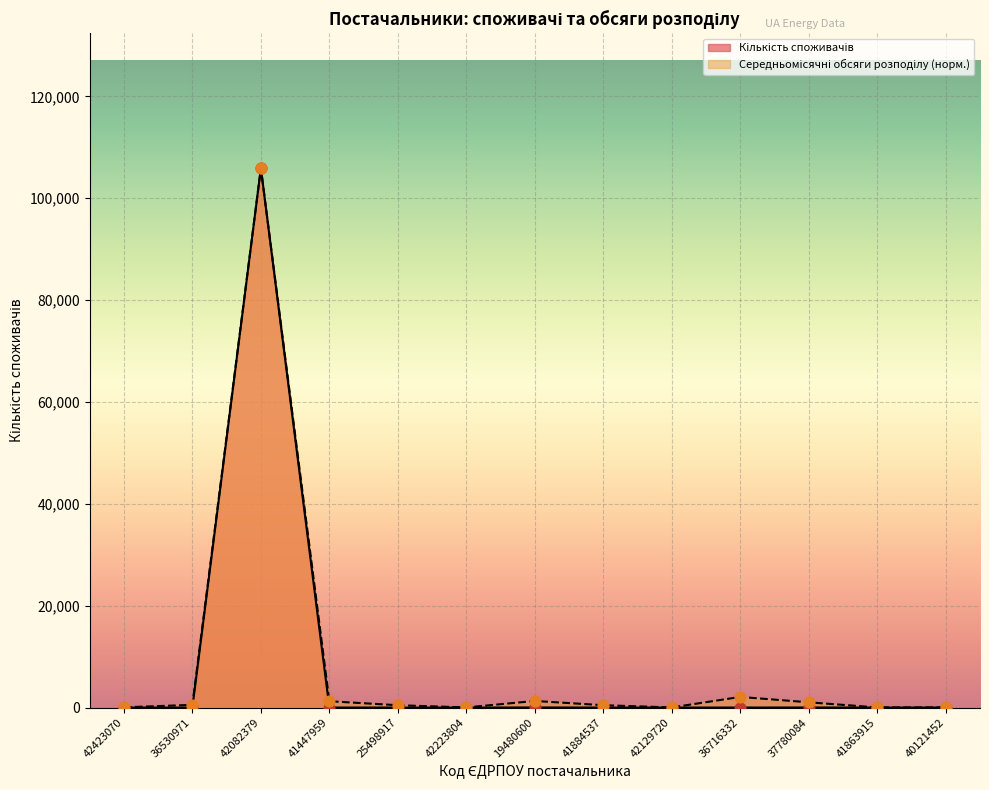

What are all the series names shown in the legend?

Кількість споживачів, Середньомісячні обсяги розподілу